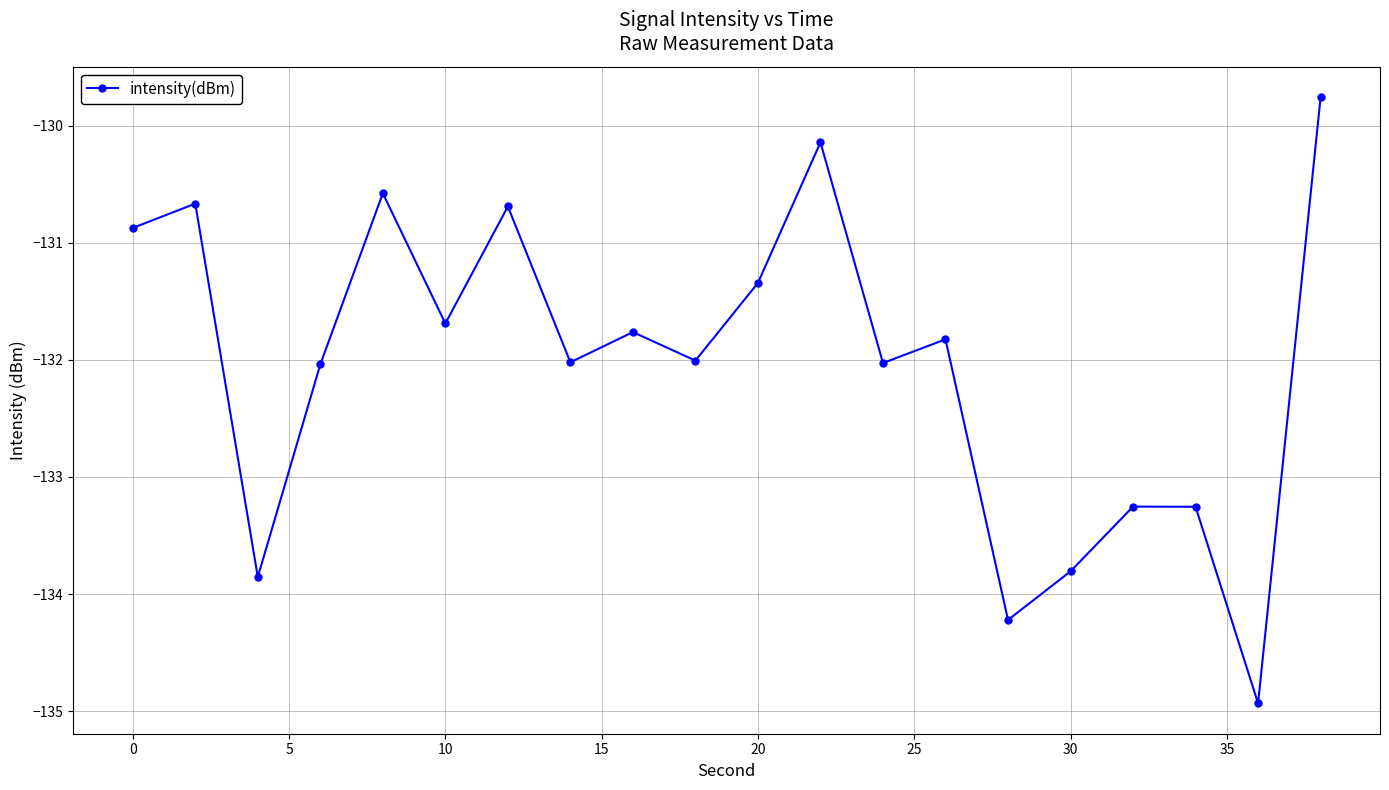

What is the sum of all values?

-2640.8